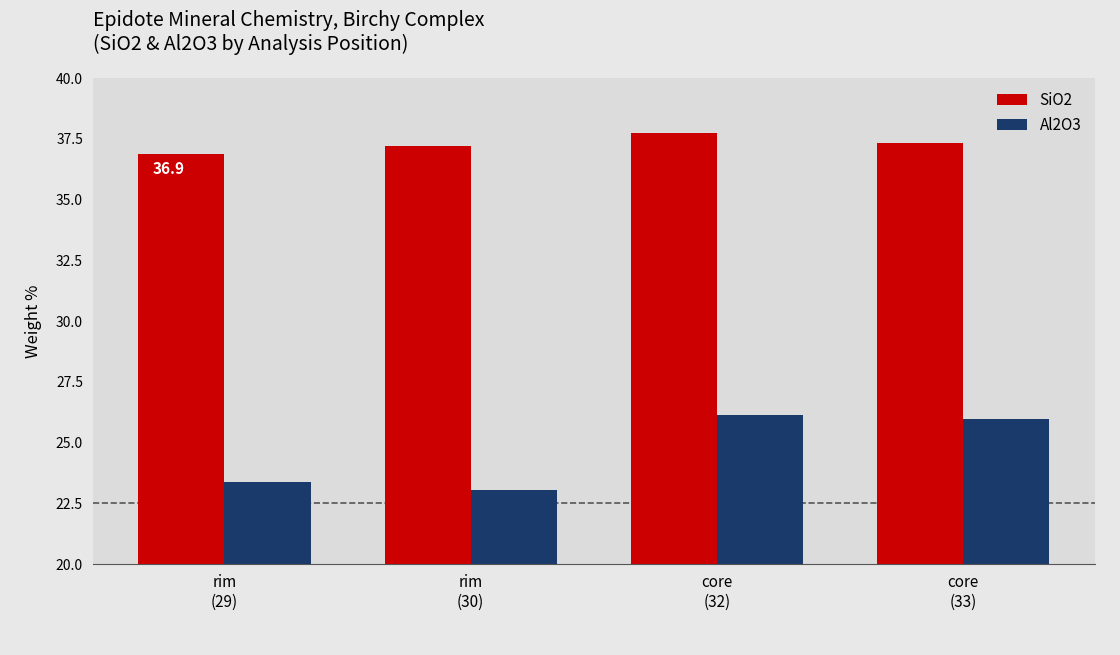

Which series has the widest spread of values?

Al2O3